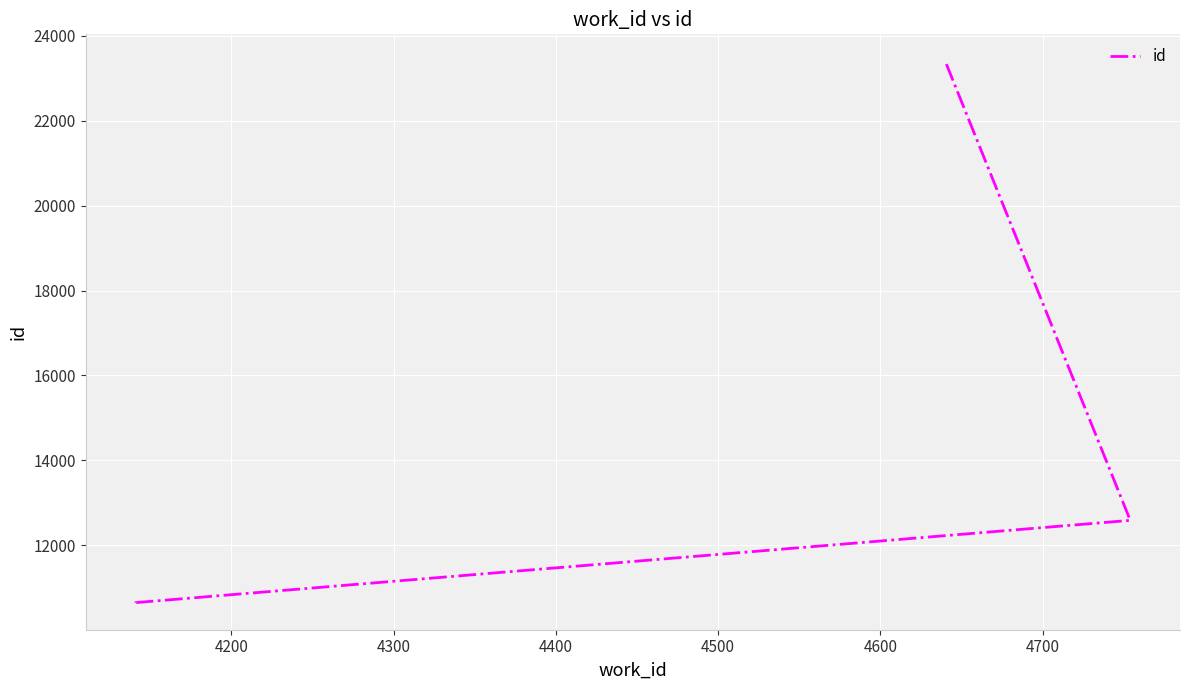

What is the difference between the maximum and minimum values?

12756